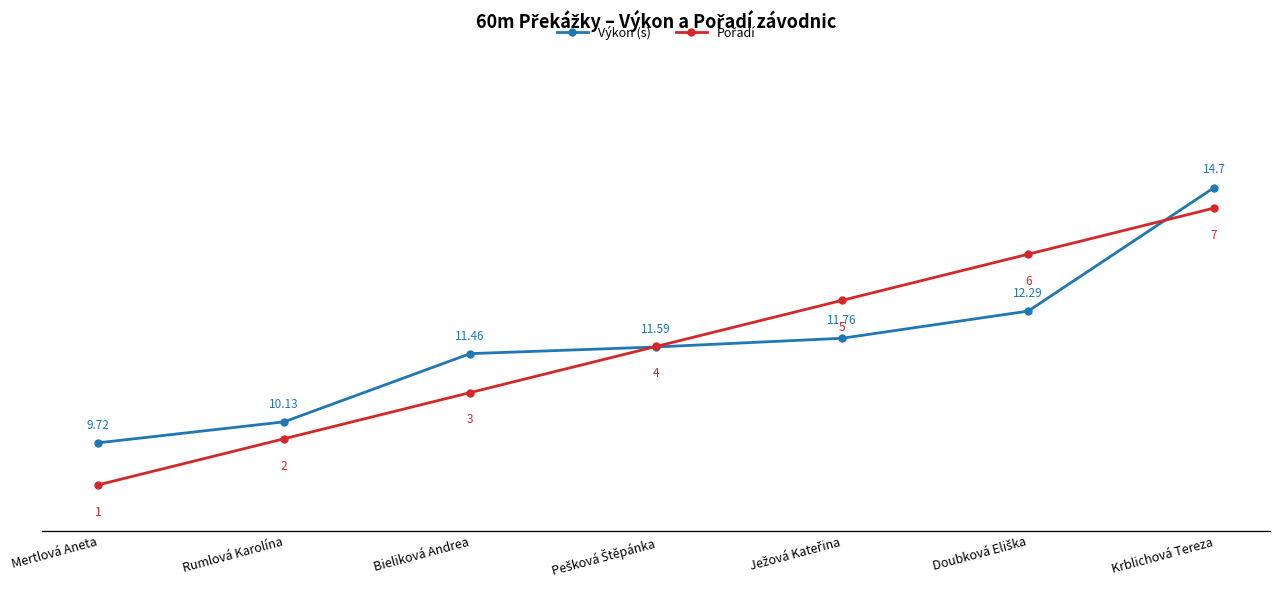

Which series has the widest spread of values?

Pořadí